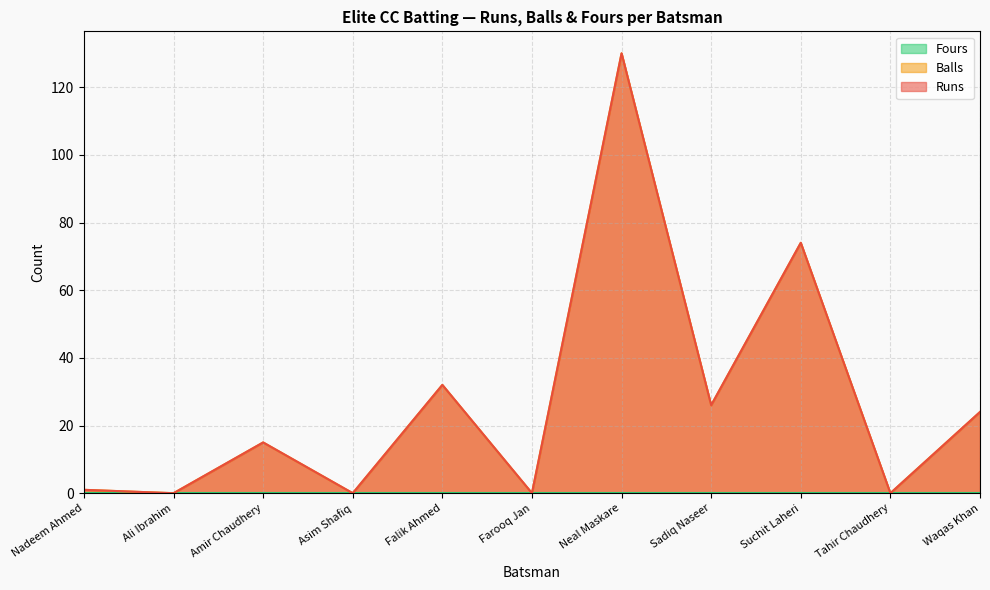

At which category is the sum across all series the highest?

Neal Maskare